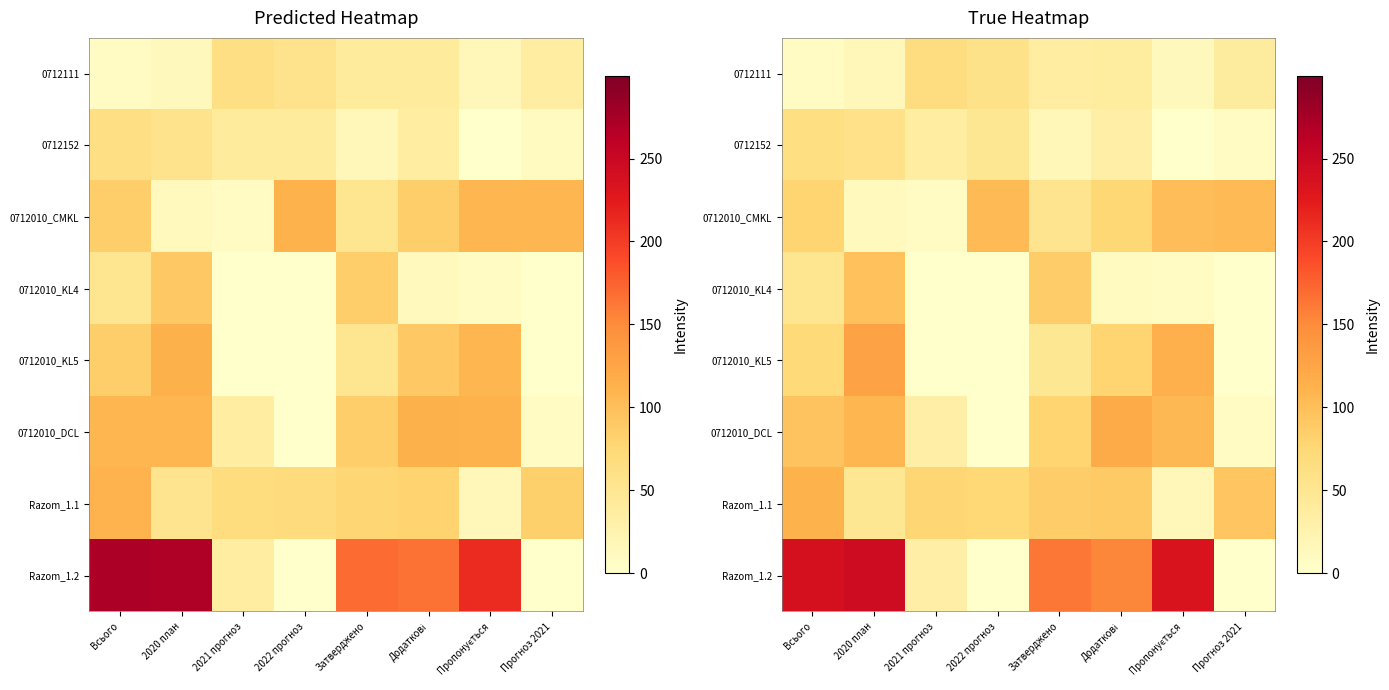

At how many categories does at least one series exceed 72?

8